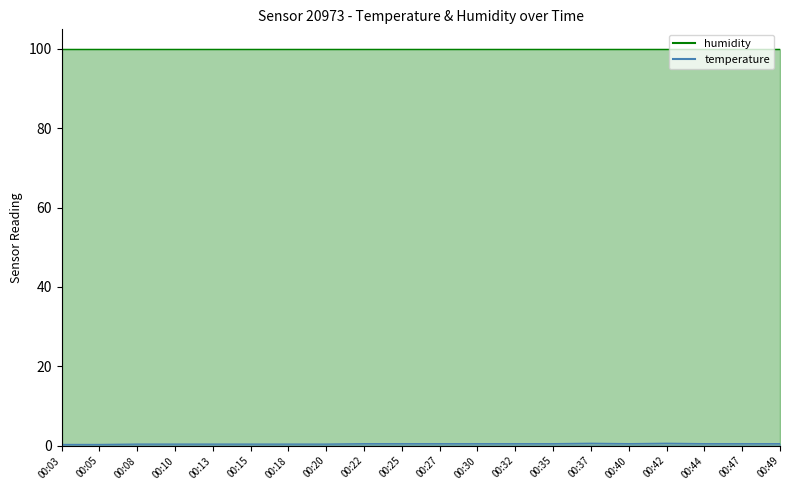

List the labels in order of value, smallest first.

00:03, 00:05, 00:08, 00:10, 00:13, 00:15, 00:18, 00:20, 00:22, 00:25, 00:27, 00:30, 00:32, 00:35, 00:40, 00:44, 00:47, 00:49, 00:37, 00:42